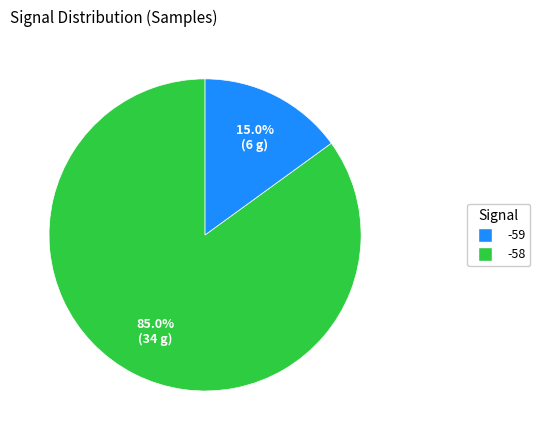

Is there any slice that represents more than half of the pie?

Yes